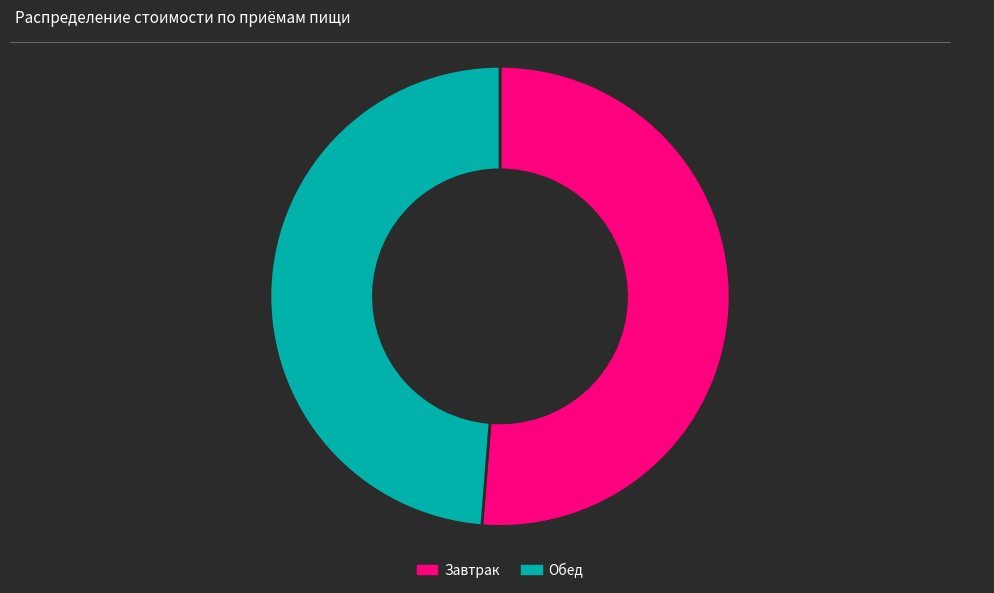

Does Завтрак represent more than half of the total?

Yes